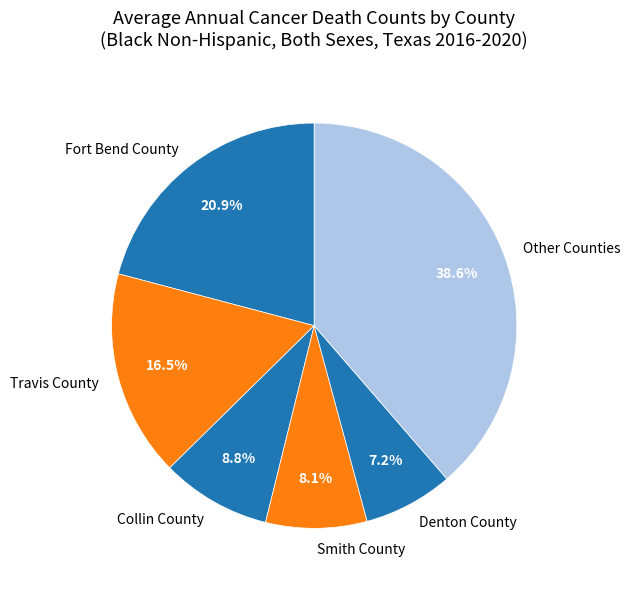

To the nearest percent, what is the difference between the largest and smallest slice percentages?

31%